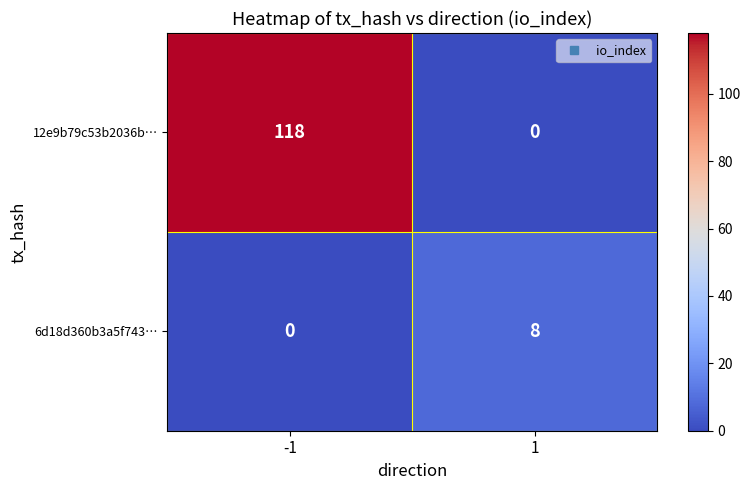

What is the sum of the 12e9b79c53b2036b… values at 1 and -1?

118